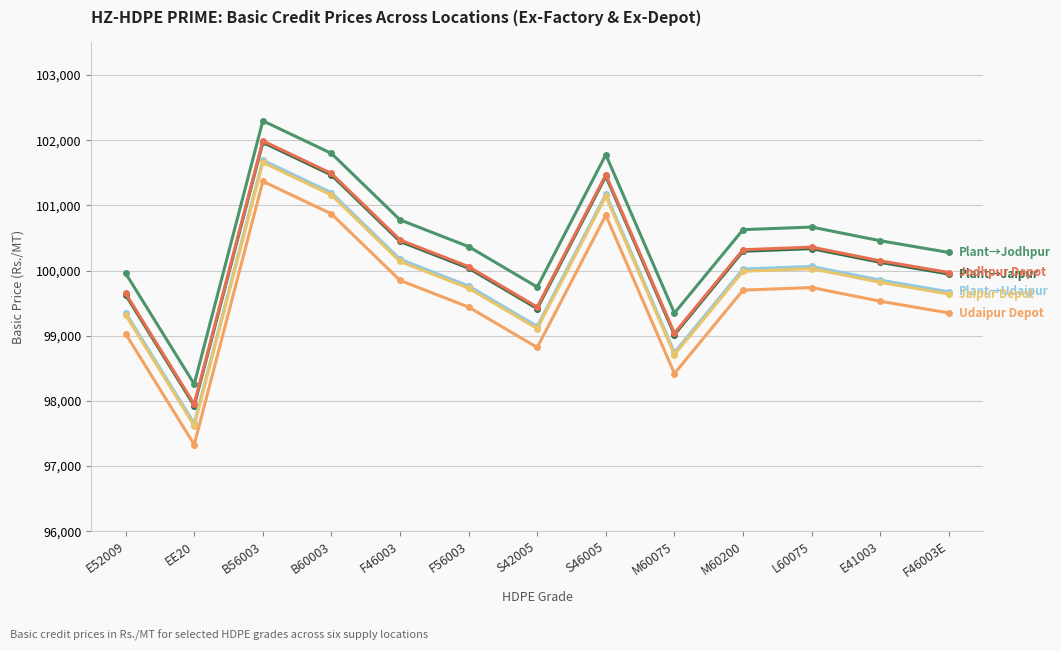

How many categories are shown in the chart?

13